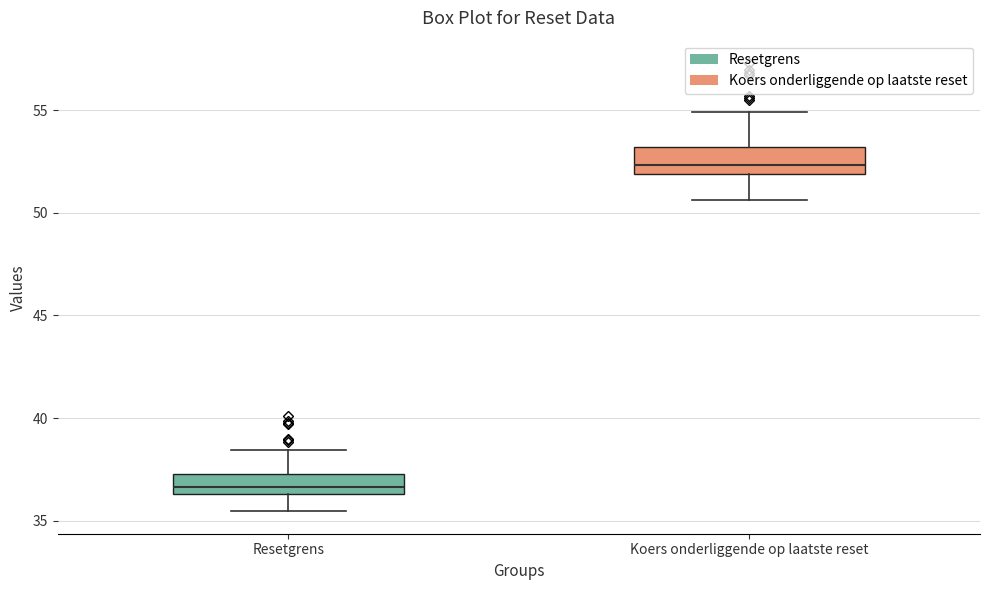

Where is the lower edge of the box for Koers onderliggende op laatste reset on the y-axis? The values are not printed on the chart, so give them approximately, as read against the axis.

52.0